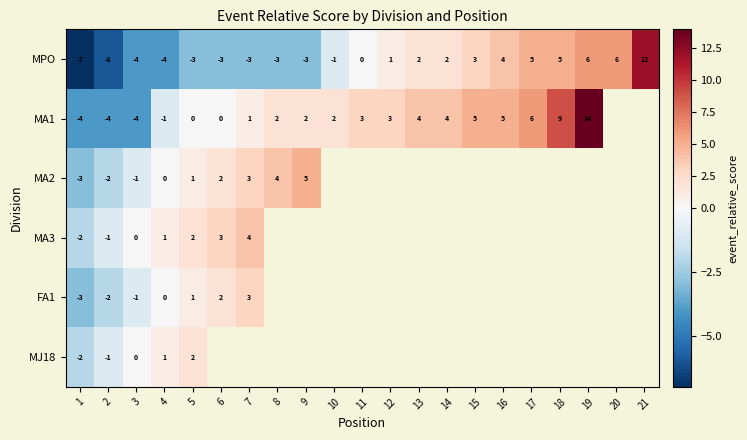

The MPO series shows -3 at 1. True or false?

False